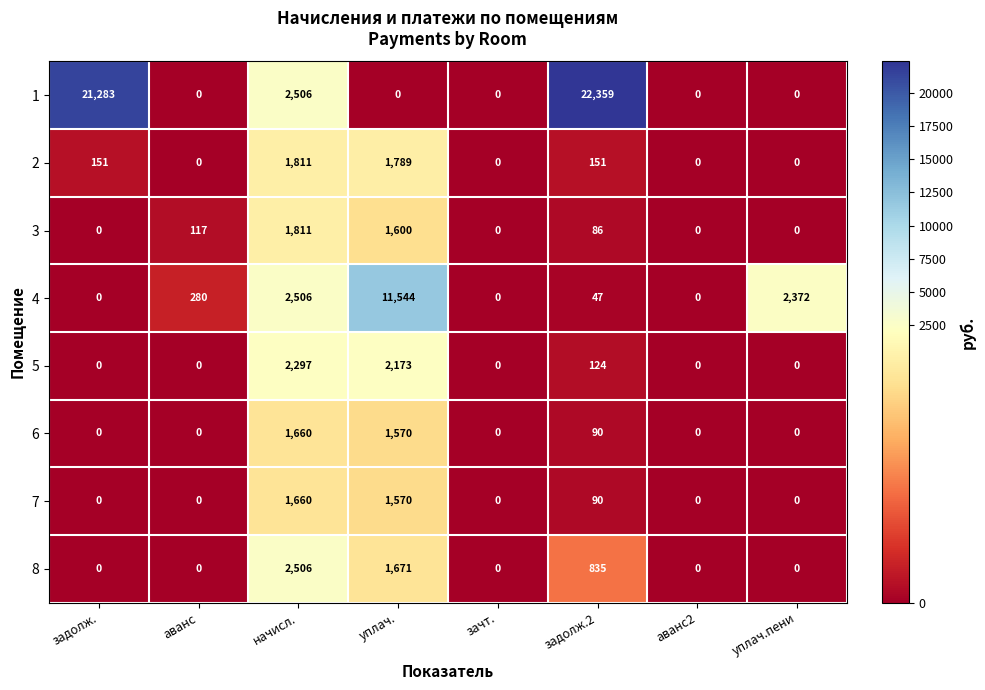

Is it true that 7 equals 0 at аванс2?

True